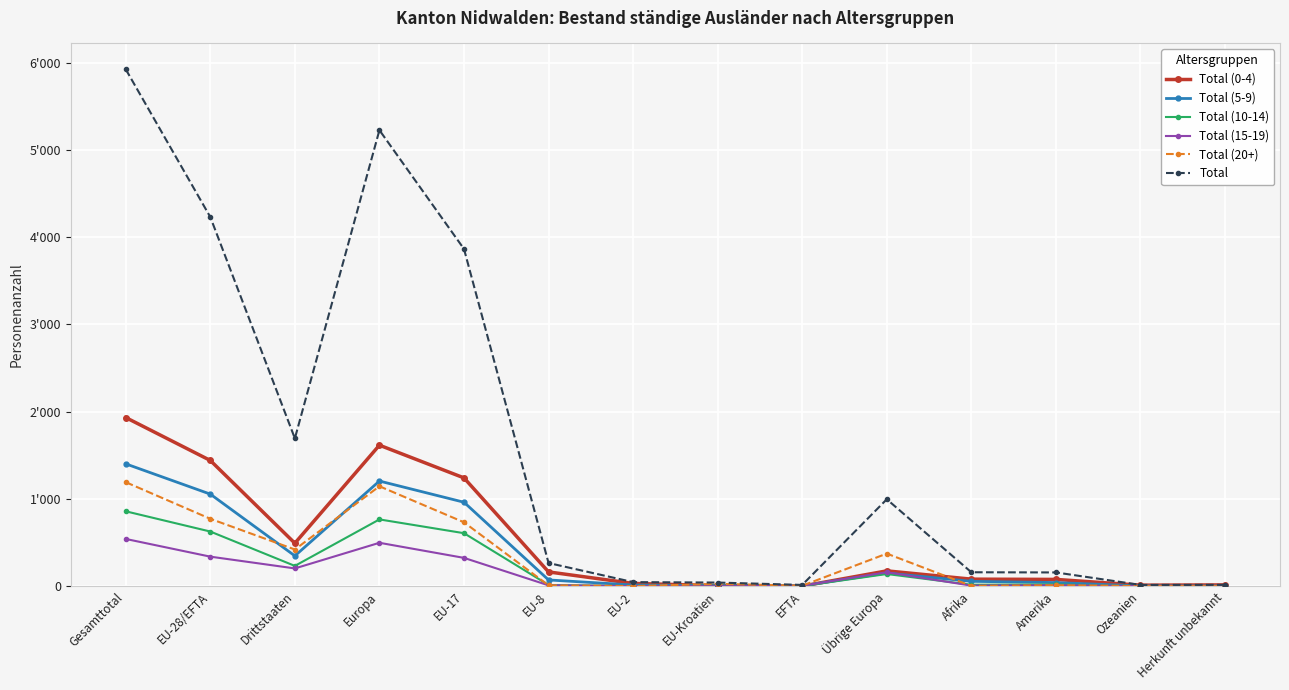

True or false: Total (10-14) has a value of -385 at Ozeanien.

False